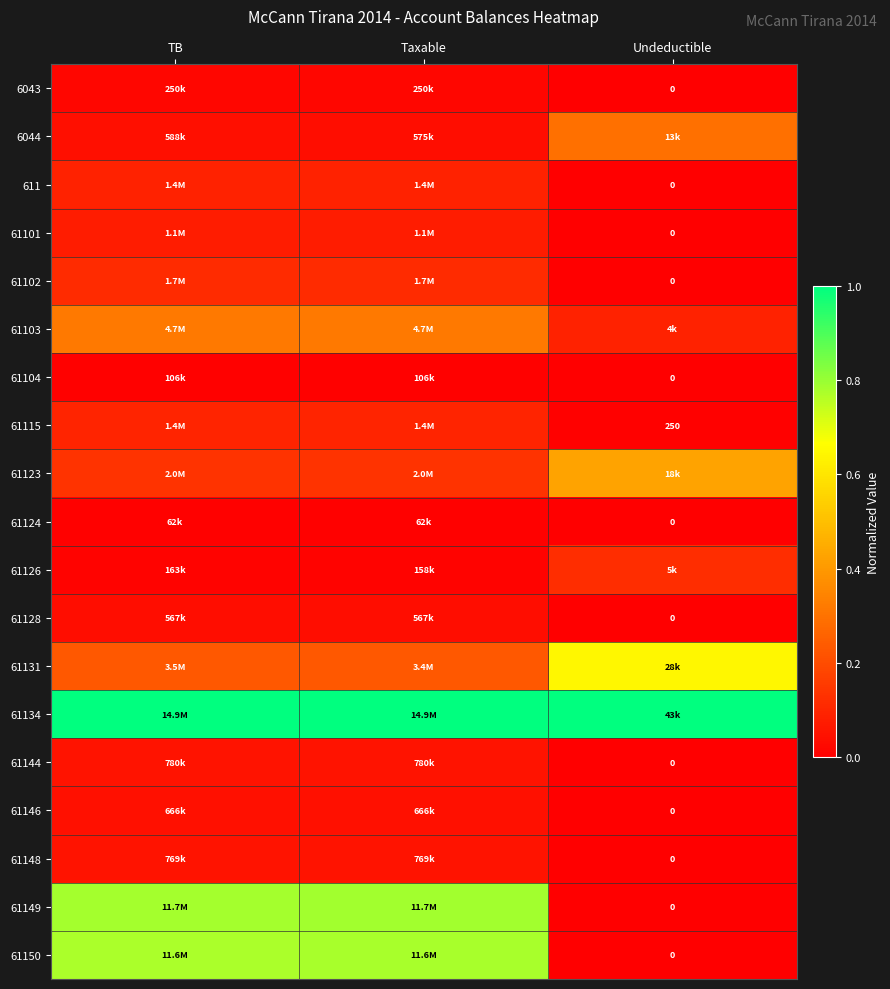

Is it true that 61150 equals 0.8 at Taxable?

True